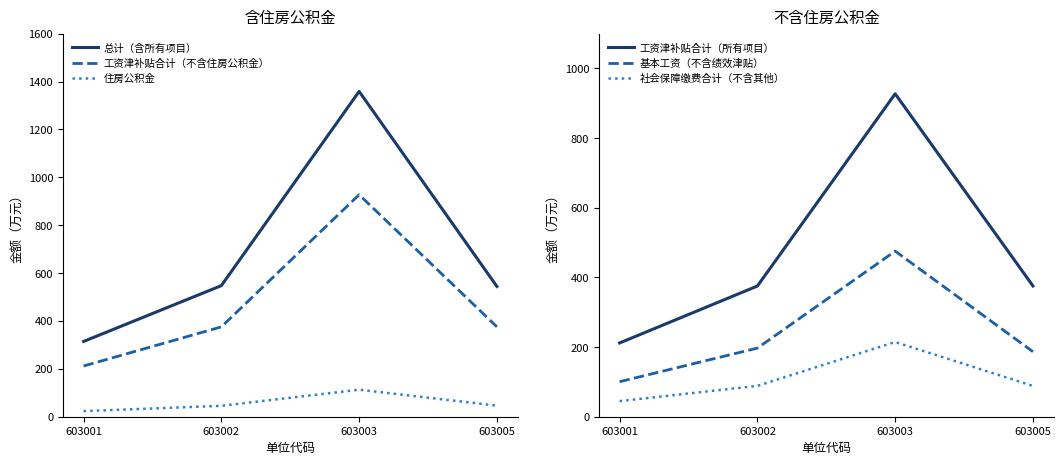

What is the total value across all series at 603001?

906.6